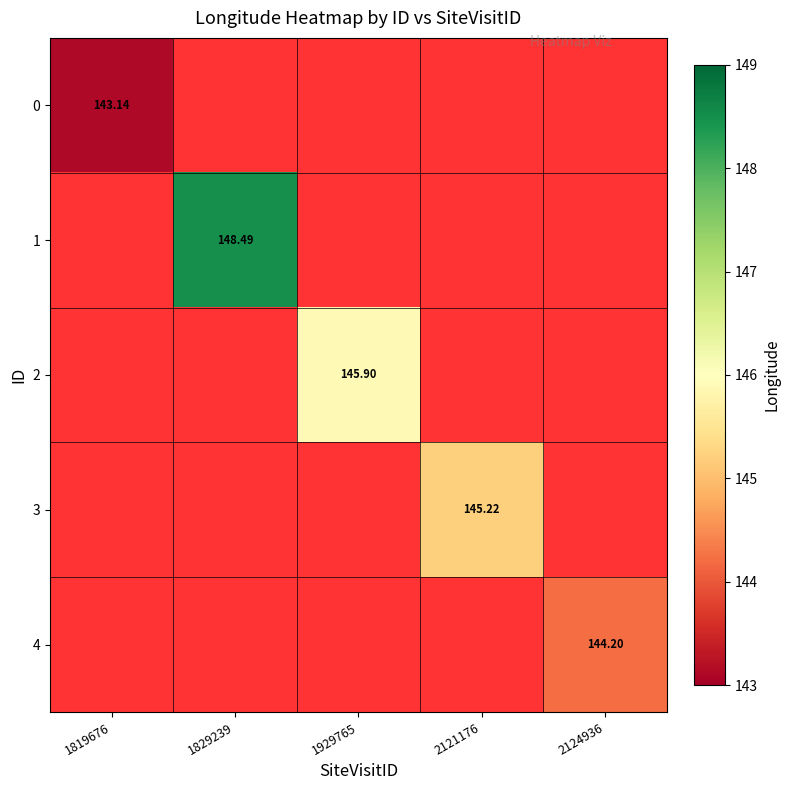

Which series has the largest range (max minus min)?

1